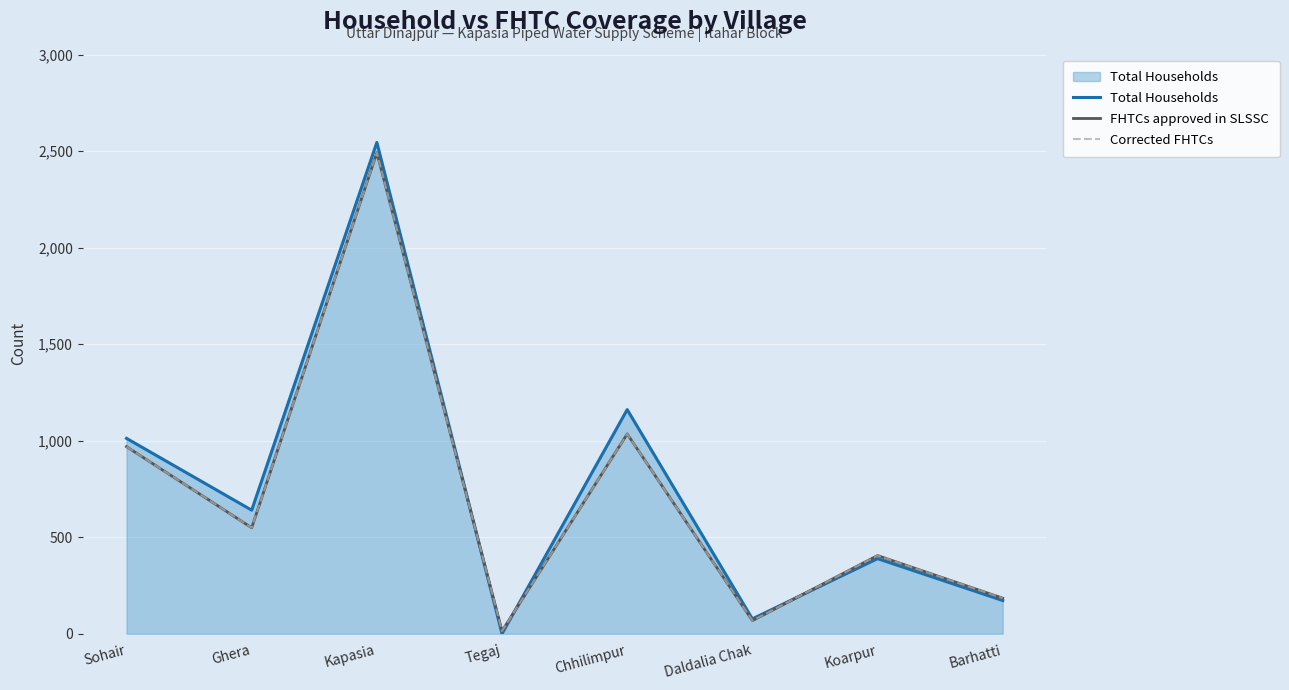

Which category has the lowest value in the FHTCs approved in SLSSC series?

Tegaj